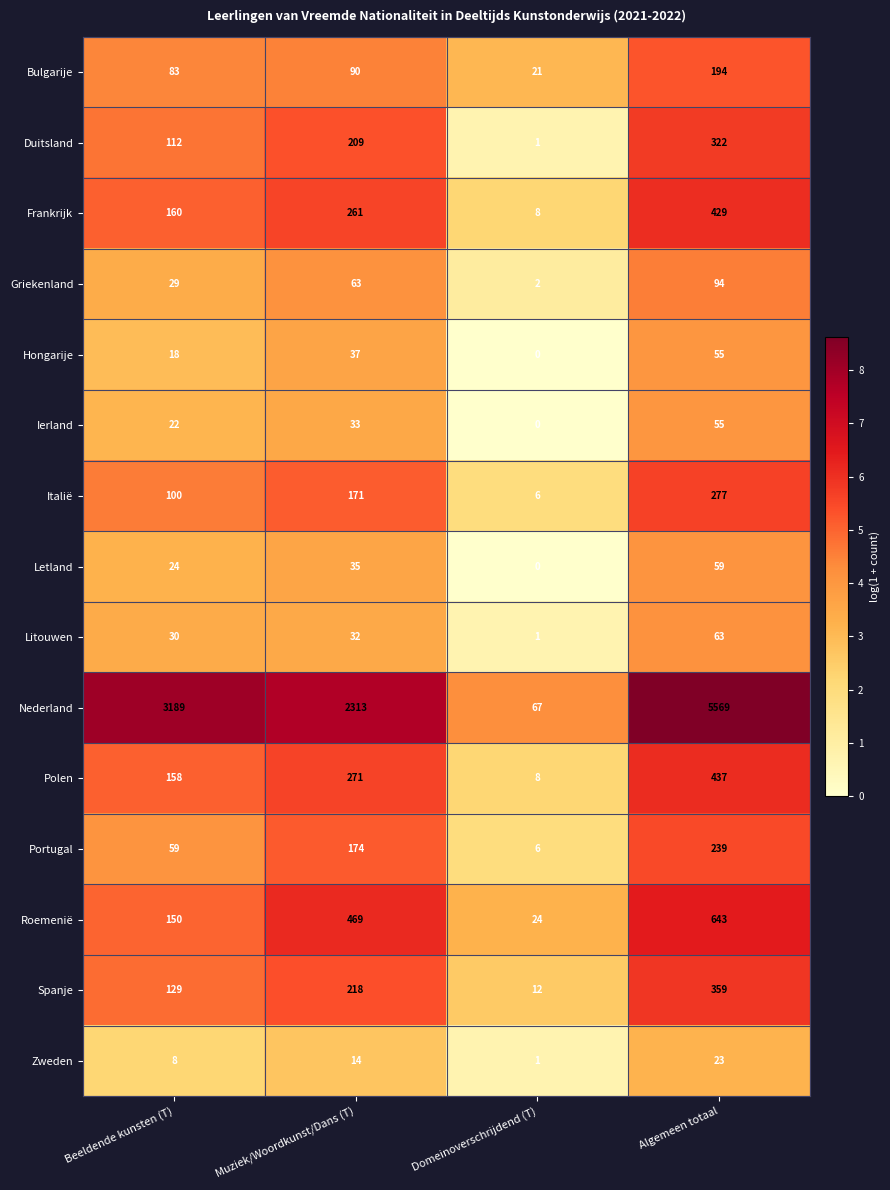

Which category has the highest value across all series?

Algemeen totaal